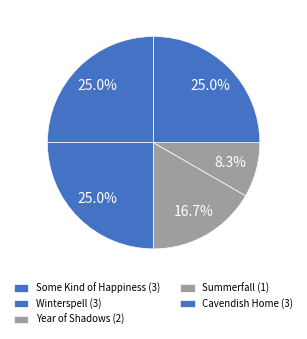

Rank the categories by value from lowest to highest.

Summerfall (452077368), Year of Shadows (85440479), Some Kind of Happiness (404955678), Winterspell (404946804), Cavendish Home (85439705)